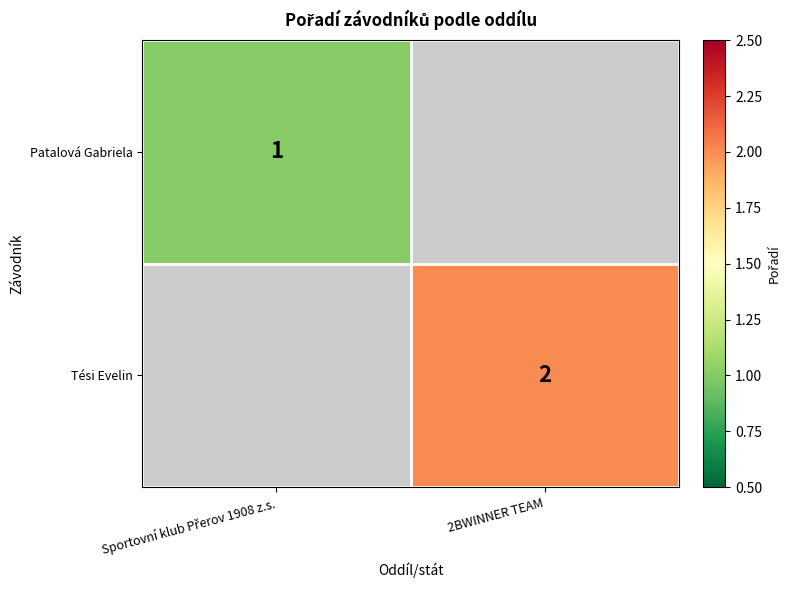

The Tési Evelin series shows 2 at 2BWINNER TEAM. True or false?

True